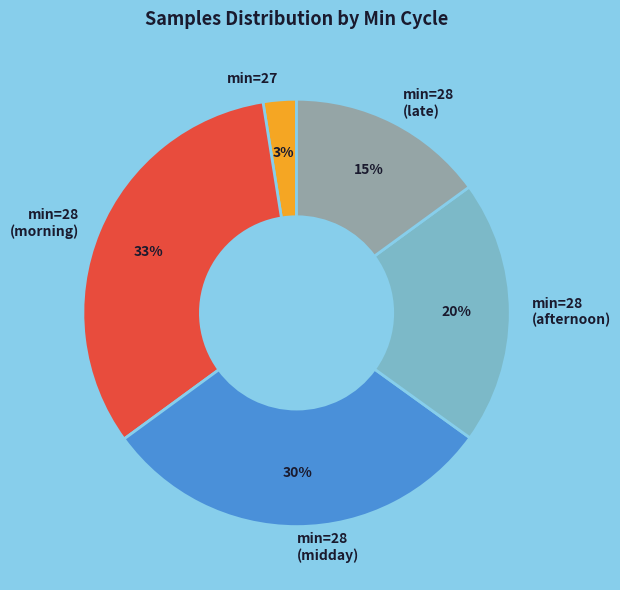

To the nearest percent, what is the average slice percentage?

20%